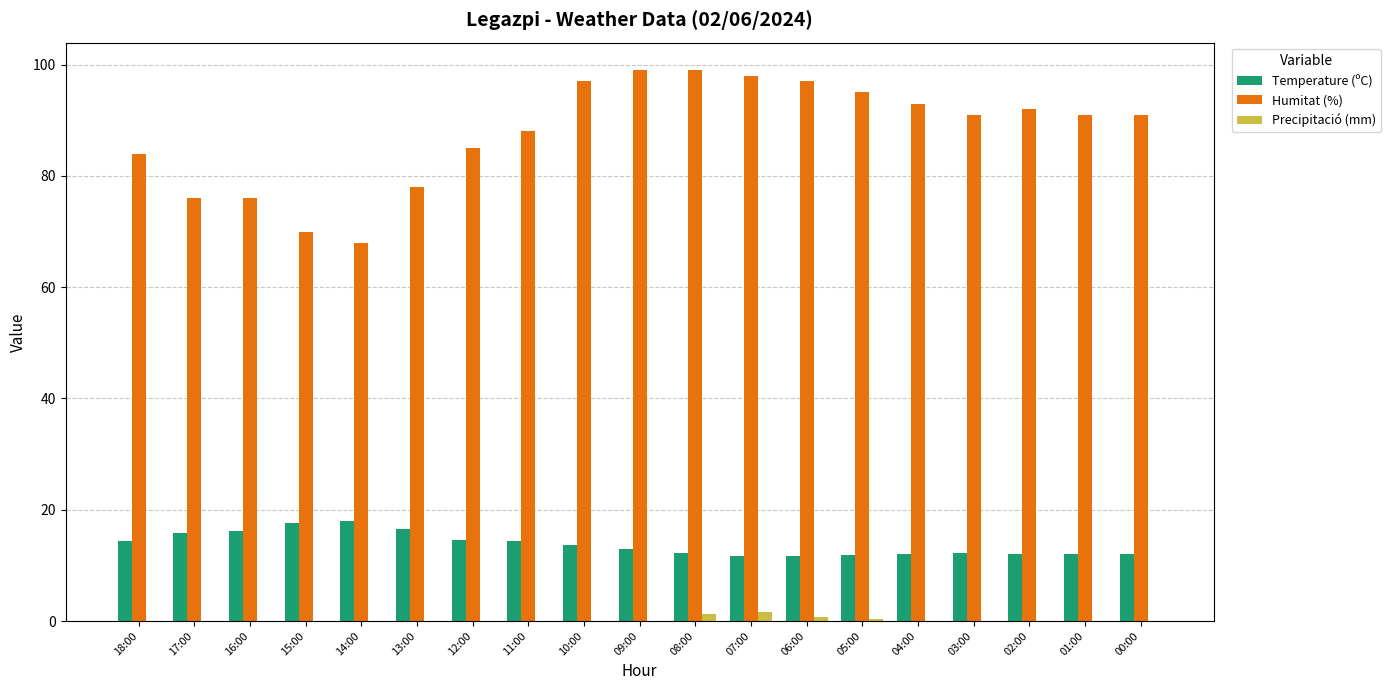

How many groups of bars are there?

19